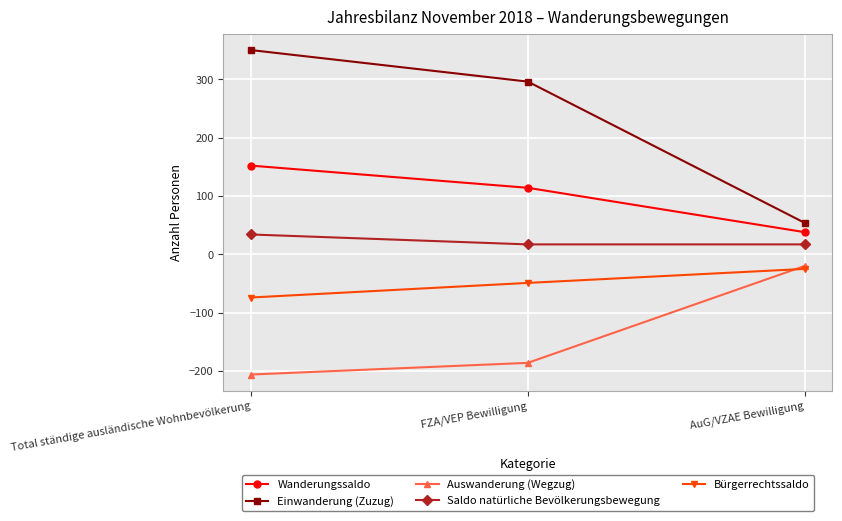

Rank the series by their maximum value, from lowest to highest.

Bürgerrechtssaldo, Auswanderung (Wegzug), Saldo natürliche Bevölkerungsbewegung, Wanderungssaldo, Einwanderung (Zuzug)